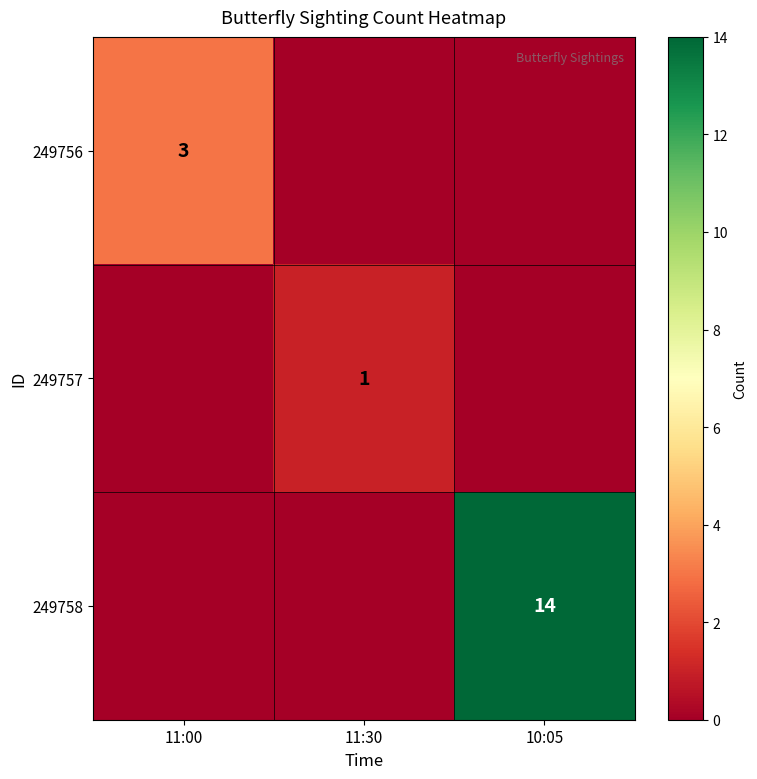

What is the maximum value for 249756?

3